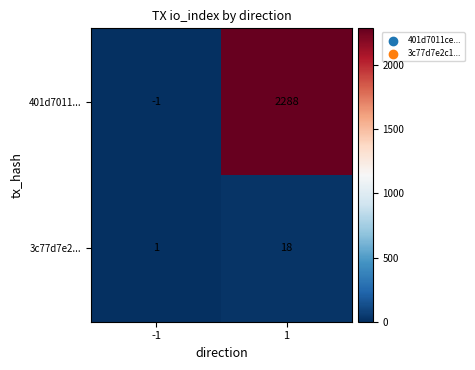

What is the sum of all 3c77d7e2... values?

19